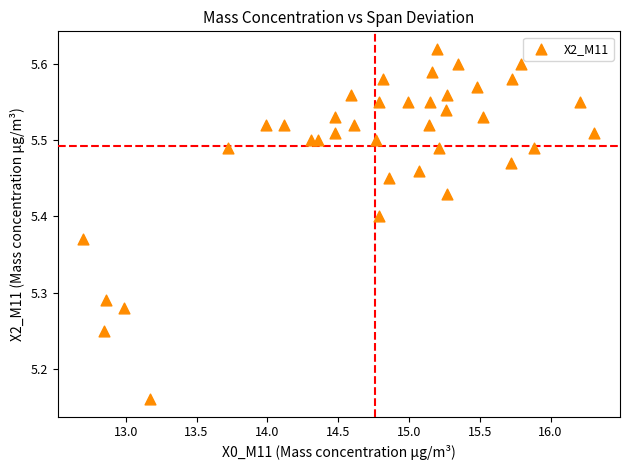

What is the range of X values (max minus min)?

3.6